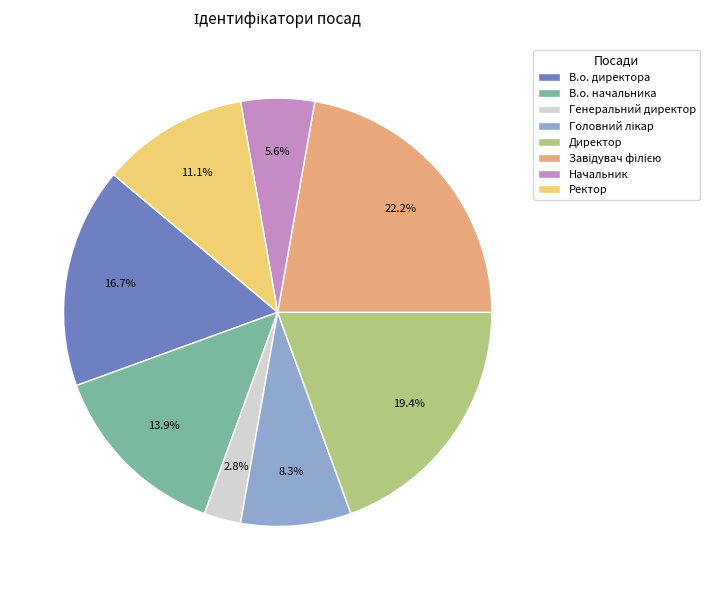

Is there any slice that represents more than half of the pie?

No